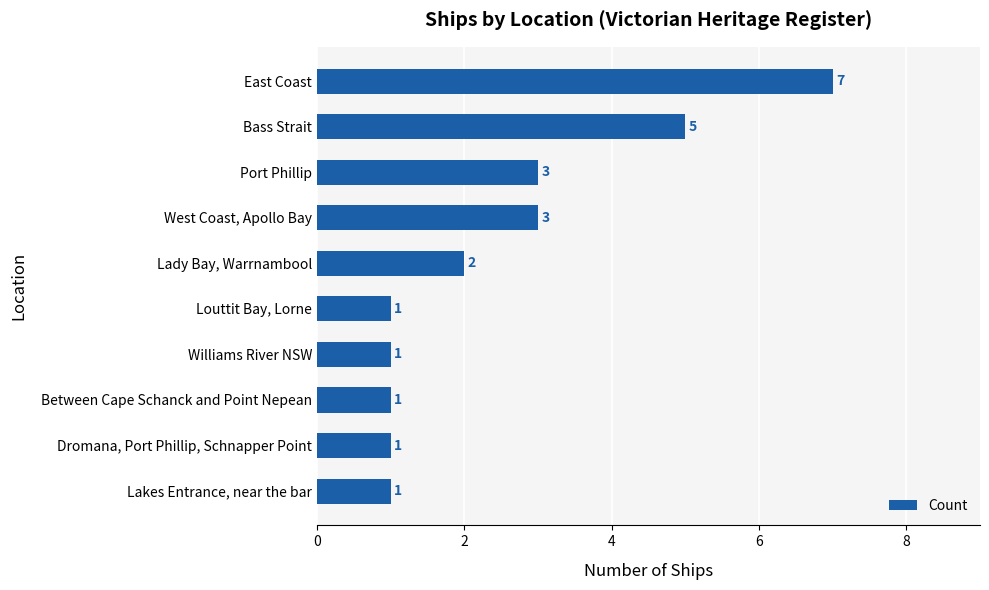

Reading bottom to top, list all the values displayed in this chart.

Lakes Entrance, near the bar=1	Dromana, Port Phillip, Schnapper Point=1	Between Cape Schanck and Point Nepean=1	Williams River NSW=1	Louttit Bay, Lorne=1	Lady Bay, Warrnambool=2	West Coast, Apollo Bay=3	Port Phillip=3	Bass Strait=5	East Coast=7